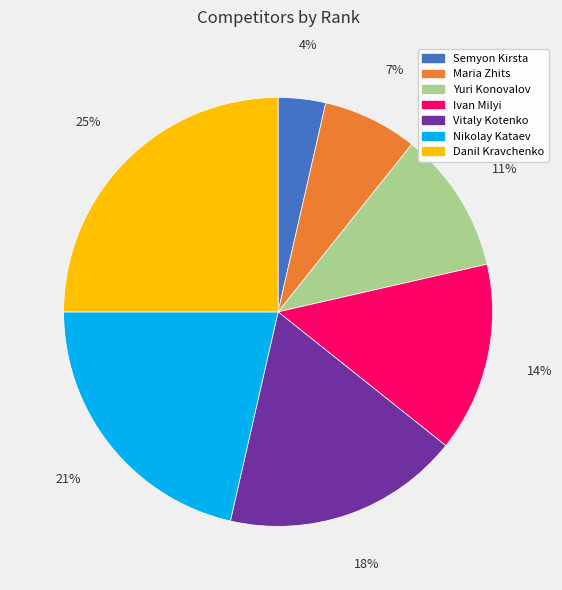

True or false: Semyon Kirsta accounts for 4% of the total.

True